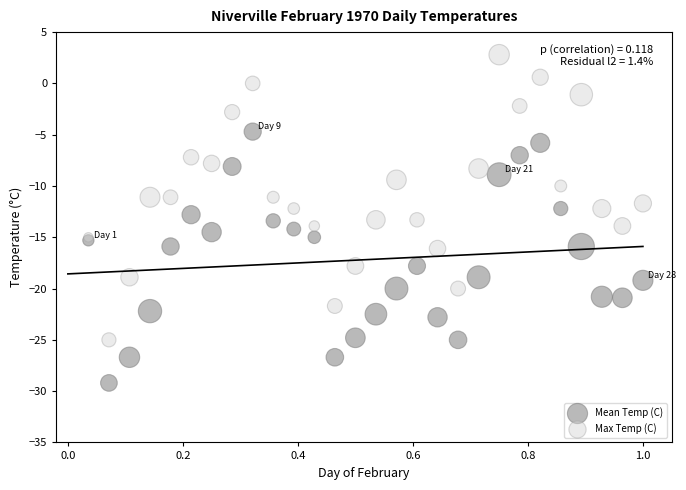

Which series reaches the minimum Y coordinate?

Mean Temp (C)